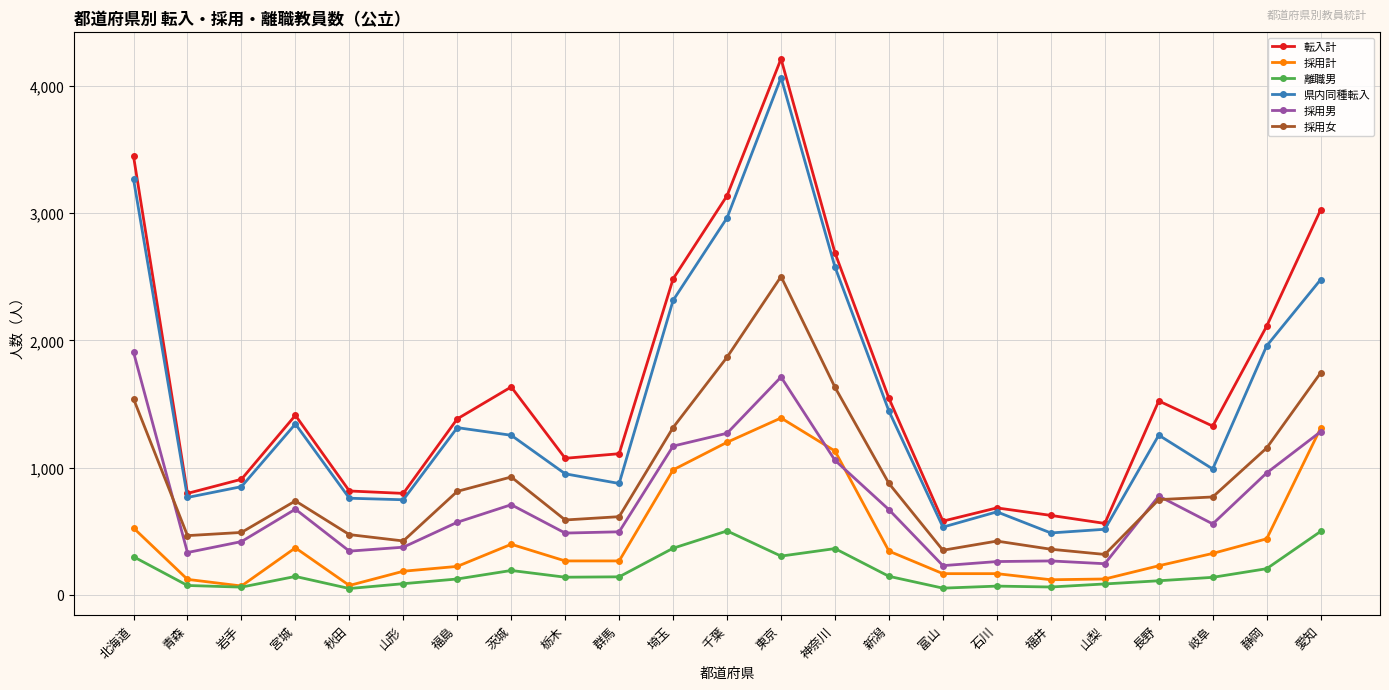

The value of 転入計 at 静岡 is 993. True or false?

False